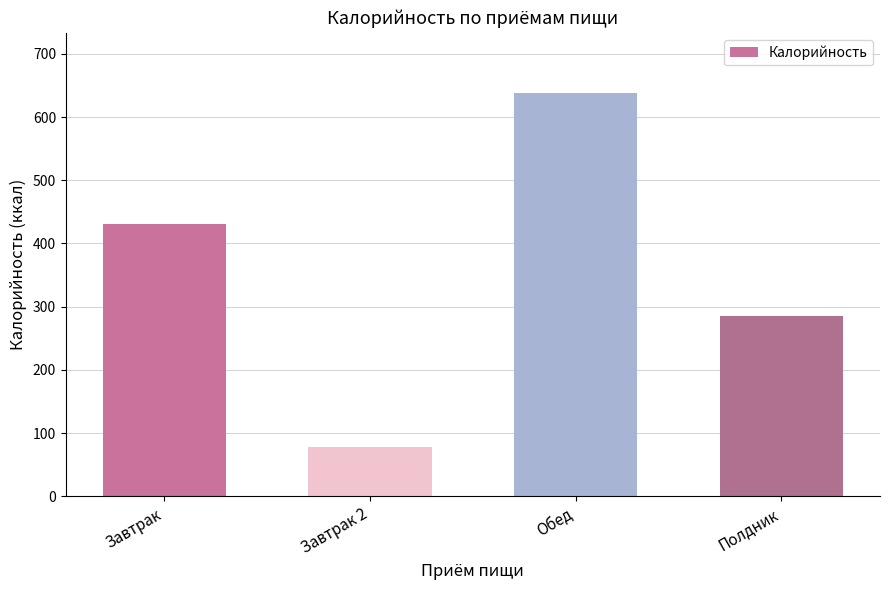

How many bars are there in total?

4